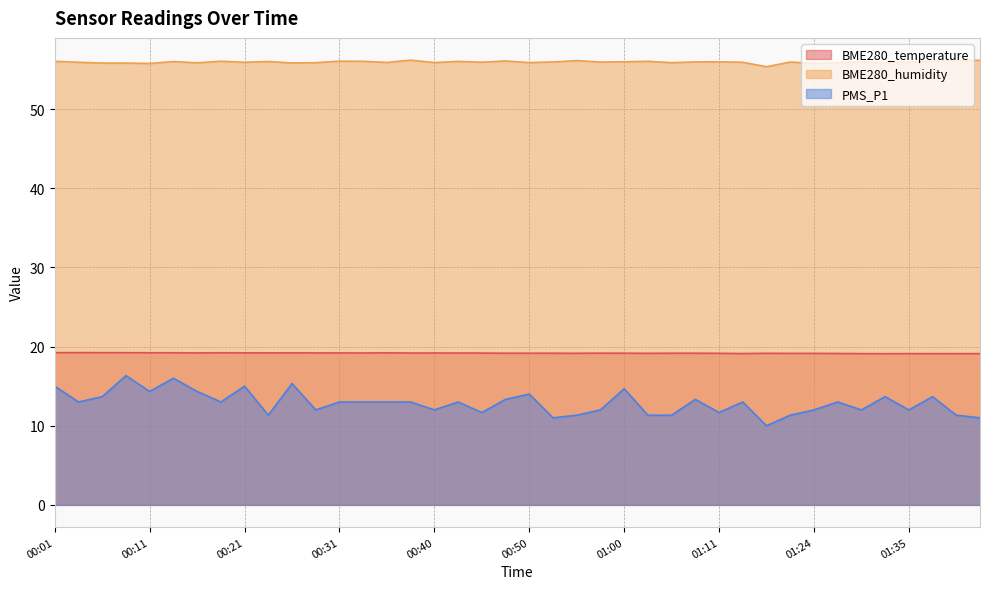

What is the sum of all PMS_P1 values?

515.0